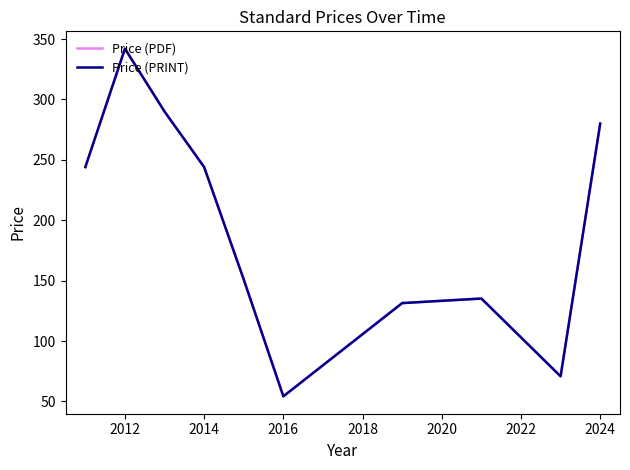

Reading left to right, extract all data points from this chart.

Price (PDF): 244.0	342.0	290.0	244.0	150.9	54.2	131.4	135.2	70.8	280.0
Price (PRINT): 244.0	342.0	290.0	244.0	150.9	54.2	131.4	135.2	70.8	280.0